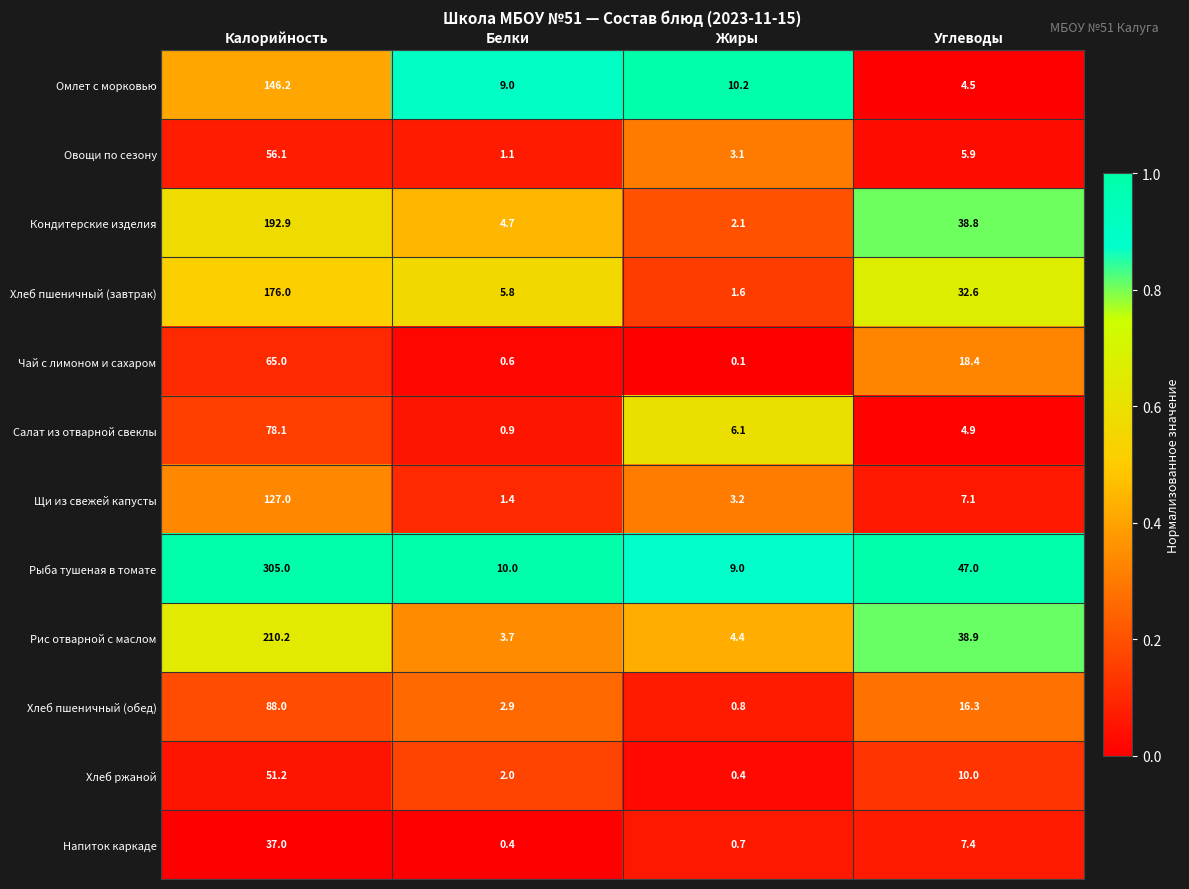

Which category has the lowest value across all series?

Жиры